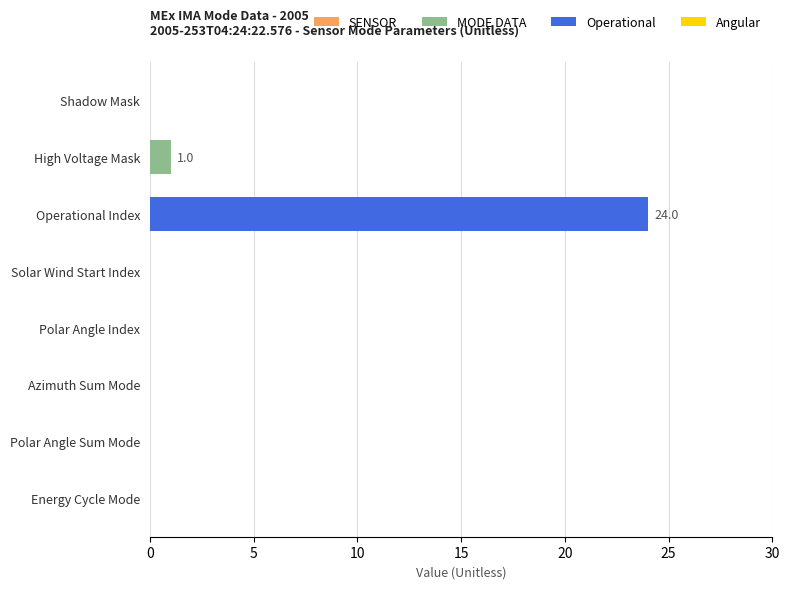

Are the bars horizontal?

Yes